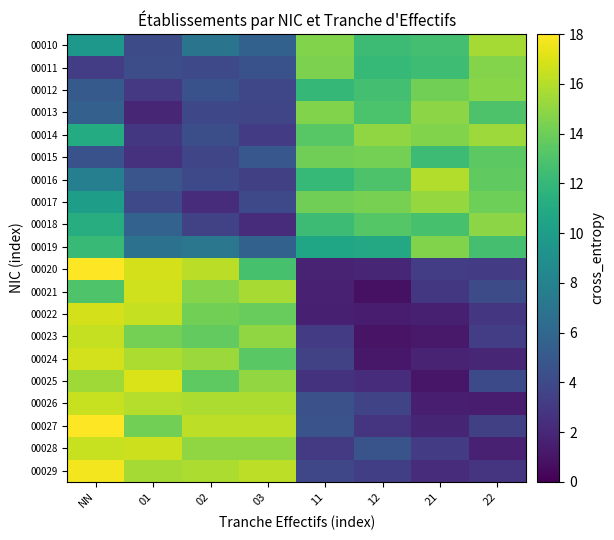

Reading left to right, what are all the values shown in this chart?

00010: NN=9.6	01=4.1	02=6.9	03=5.6	11=14.6	12=12.3	21=12.6	22=15.6
00011: NN=3.3	01=4.3	02=4.0	03=4.6	11=14.4	12=12.0	21=12.4	22=14.7
00012: NN=5.1	01=3.0	02=4.5	03=3.8	11=12.0	12=12.6	21=14.2	22=14.8
00013: NN=5.5	01=1.9	02=3.9	03=3.8	11=14.6	12=12.9	21=14.8	22=12.9
00014: NN=11.1	01=2.9	02=4.3	03=3.2	11=13.3	12=15.0	21=14.6	22=15.4
00015: NN=4.5	01=2.6	02=3.8	03=4.9	11=14.1	12=14.3	21=12.4	22=13.5
00016: NN=7.8	01=4.7	02=4.0	03=3.4	11=12.1	12=13.0	21=15.9	22=13.6
00017: NN=10.1	01=4.0	02=2.3	03=3.9	11=14.1	12=14.3	21=15.2	22=14.0
00018: NN=11.2	01=5.6	02=3.5	03=2.3	11=12.3	12=13.2	21=12.8	22=14.9
00019: NN=12.2	01=6.7	02=7.2	03=5.6	11=10.6	12=10.8	21=14.6	22=12.7
00020: NN=18.3	01=16.8	02=16.2	03=12.7	11=1.8	12=1.9	21=3.3	22=3.2
00021: NN=13.1	01=16.7	02=14.7	03=15.6	11=1.7	12=0.8	21=2.9	22=4.1
00022: NN=16.9	01=16.4	02=14.2	03=13.8	11=1.6	12=1.4	21=1.6	22=2.8
00023: NN=16.4	01=14.3	02=13.7	03=15.0	11=3.1	12=1.0	21=1.3	22=3.3
00024: NN=16.7	01=15.8	02=15.3	03=13.4	11=3.5	12=1.2	21=1.7	22=1.9
00025: NN=15.5	01=17.0	02=13.6	03=15.1	11=2.6	12=2.3	21=1.1	22=4.0
00026: NN=16.5	01=16.0	02=15.8	03=15.8	11=4.5	12=3.7	21=1.5	22=1.4
00027: NN=20.4	01=14.2	02=16.2	03=16.2	11=4.6	12=2.8	21=1.9	22=3.4
00028: NN=16.5	01=16.7	02=15.0	03=15.0	11=3.1	12=4.7	21=3.2	22=1.6
00029: NN=17.7	01=15.6	02=15.8	03=16.2	11=3.8	12=3.3	21=2.3	22=2.8